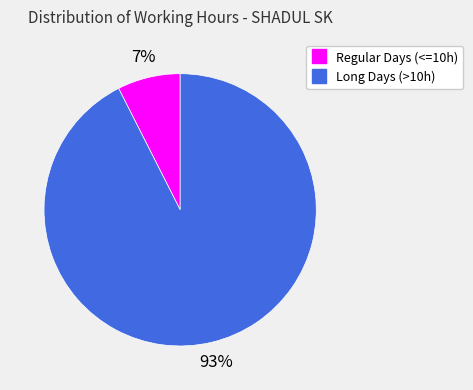

Does any single category account for the majority?

Yes